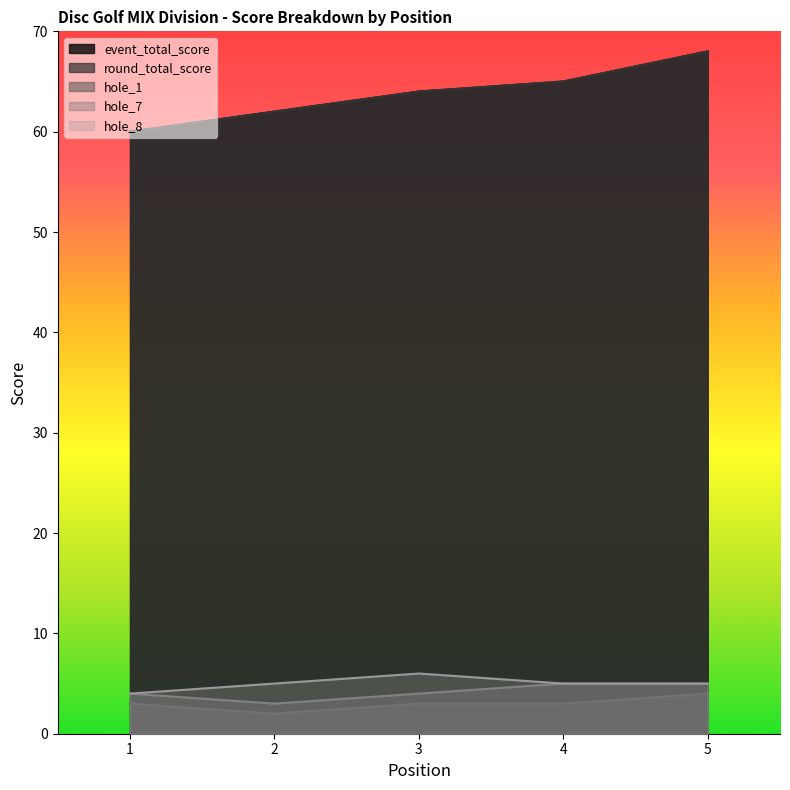

At which label is round_total_score closest to 64?

3